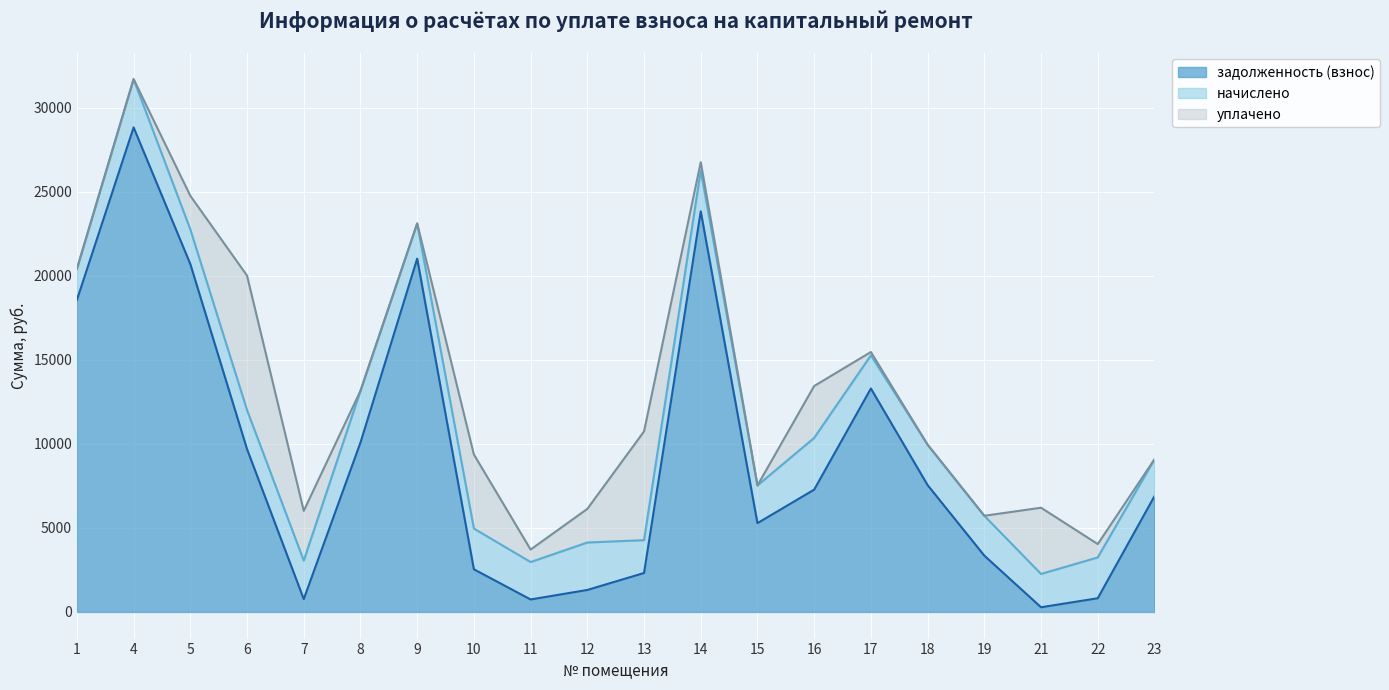

What is the value of the задолженность (взнос) point at the 2nd from the left?

28828.0